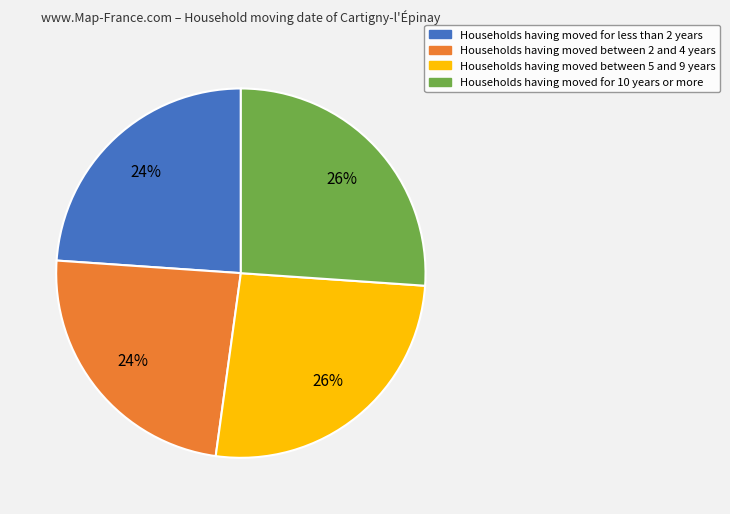

To the nearest percent, what is the average slice percentage?

25%